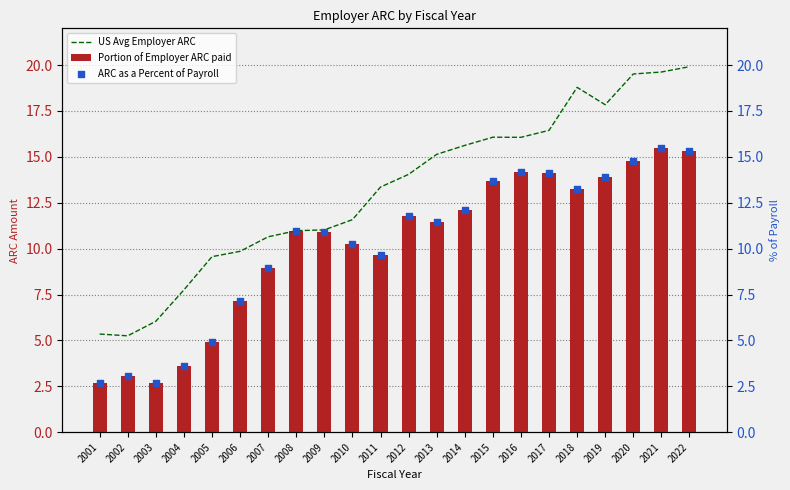

At which category is the sum across all series the highest?

2021